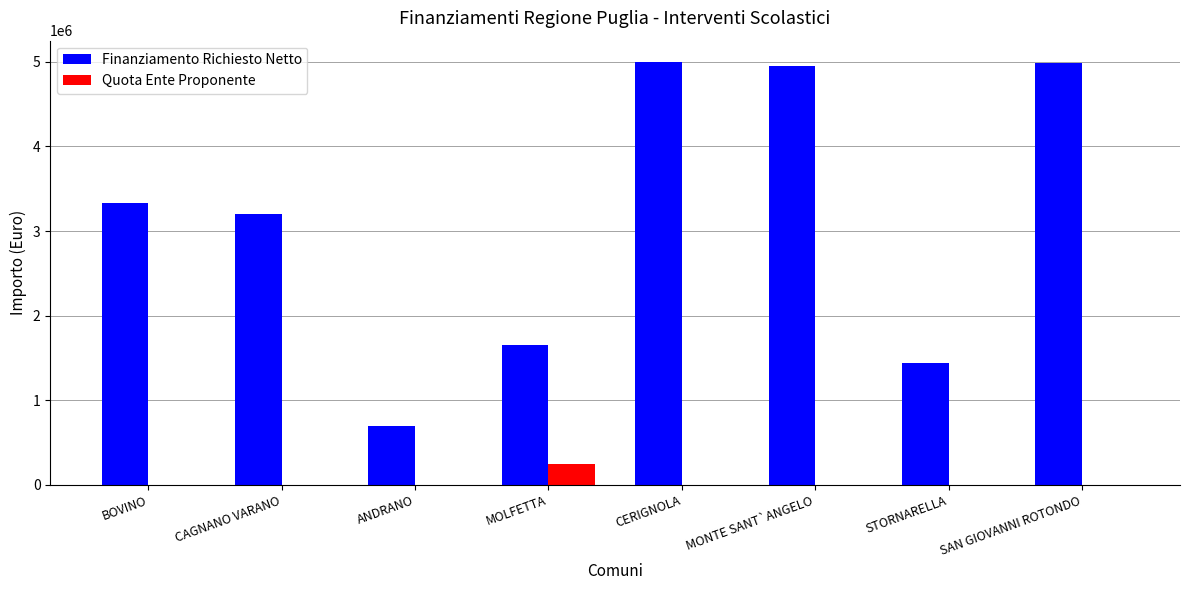

Which series changed the most between CERIGNOLA and STORNARELLA?

Finanziamento Richiesto Netto